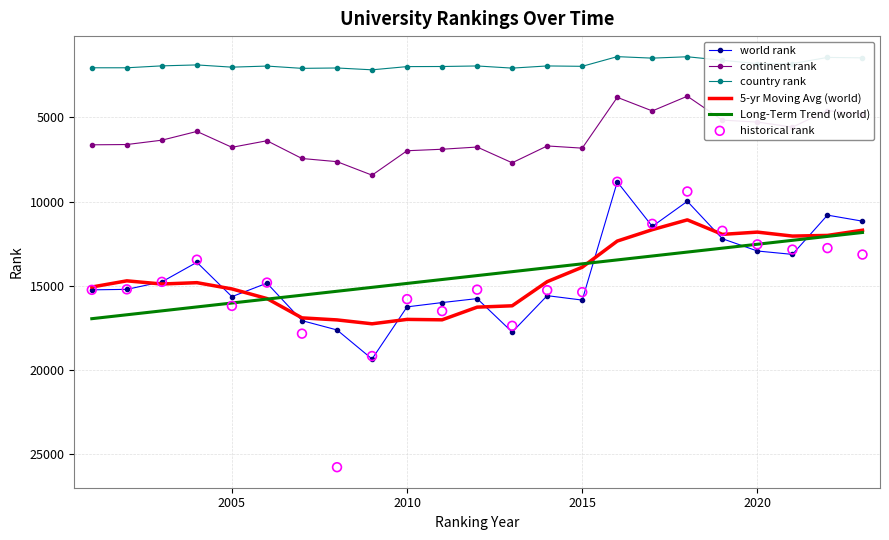

True or false: country rank and world rank cross at least once.

False